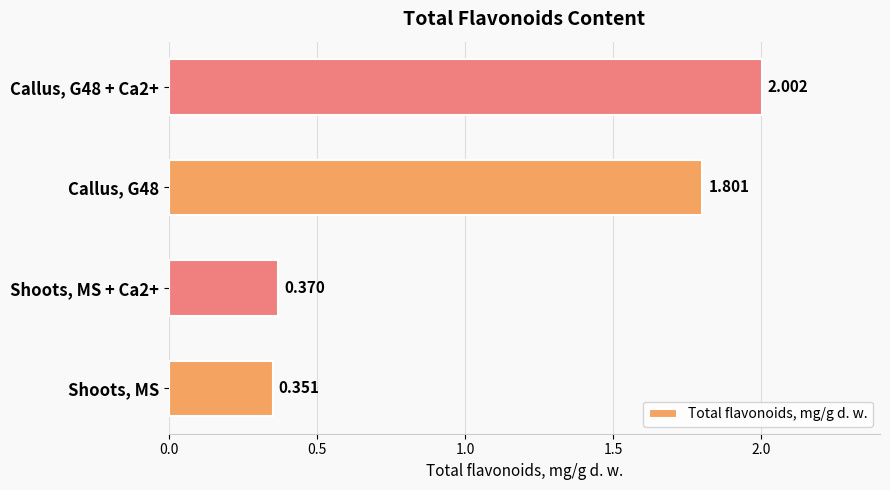

Which category has the lowest value across all series?

Shoots, MS